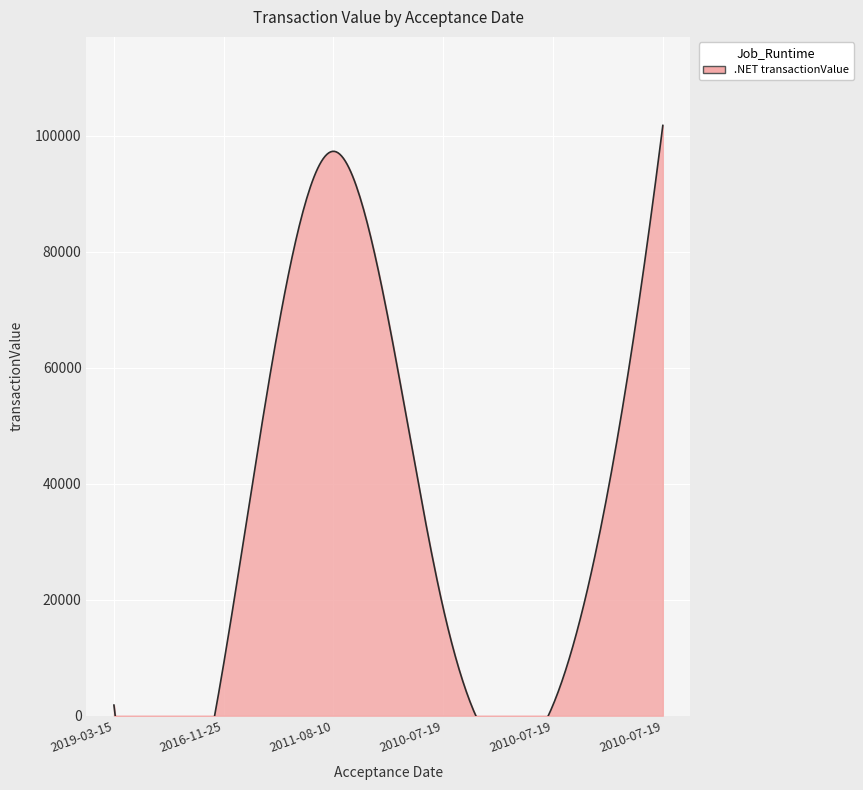

Reading left to right, what are all the values shown in this chart?

2019-03-15=1824	2016-11-25=8945	2011-08-10=97290	2010-07-19=18500	2010-07-19=1850	2010-07-19=101750